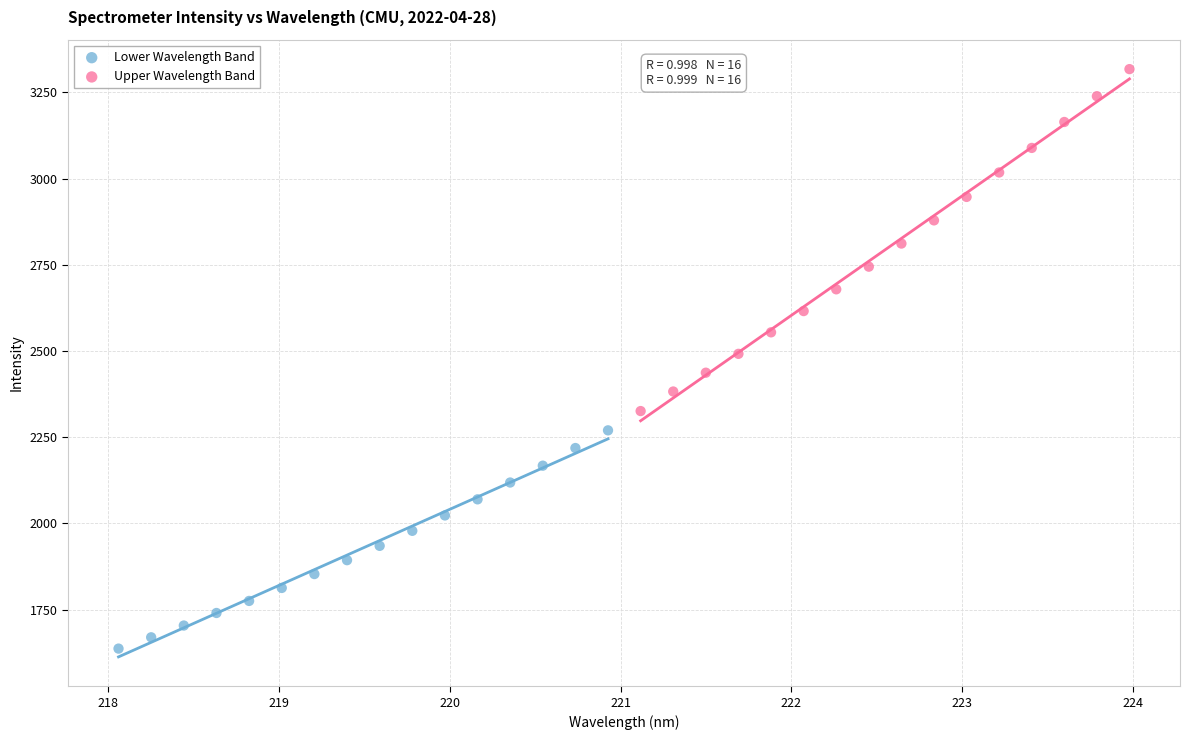

Which series reaches the maximum Y coordinate?

Upper Wavelength Band